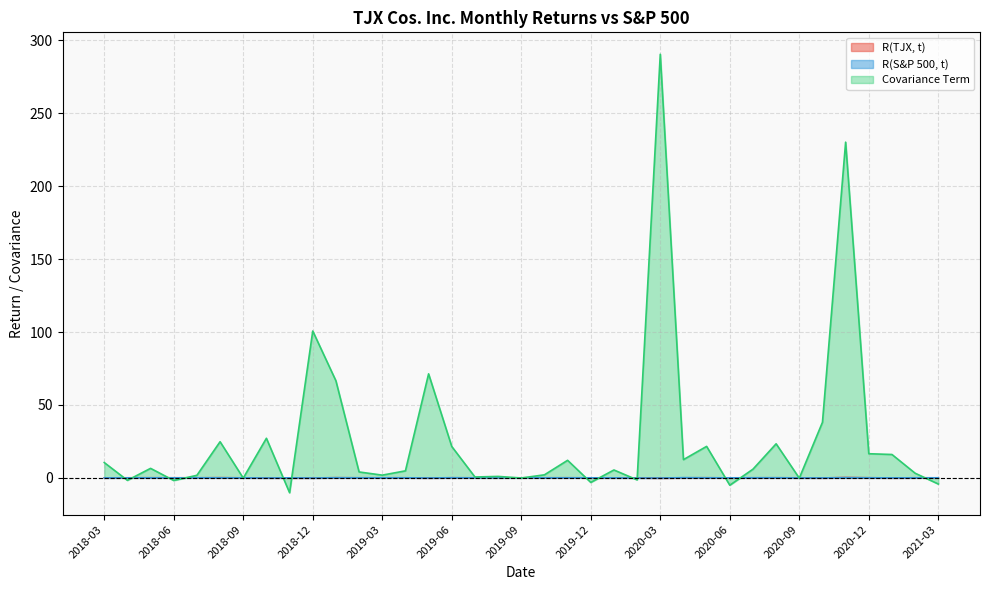

What is the spread (max minus min) of values at 2021-01?

16.1